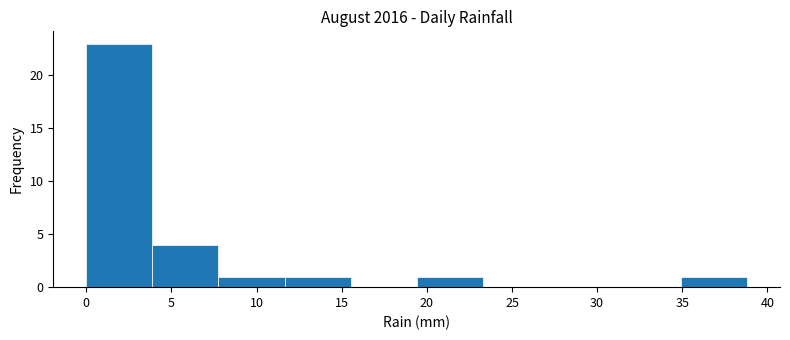

How tall is the bar that spans 0.0 to 4.0 on the x-axis? Neither the bar edges nor the heights are printed on the chart, so give them approximately, as read against the axes.

23